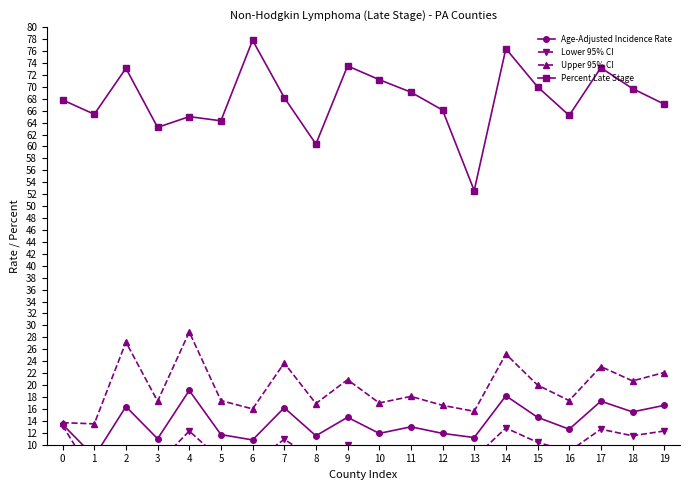

Which category has the lowest value across all series?

1